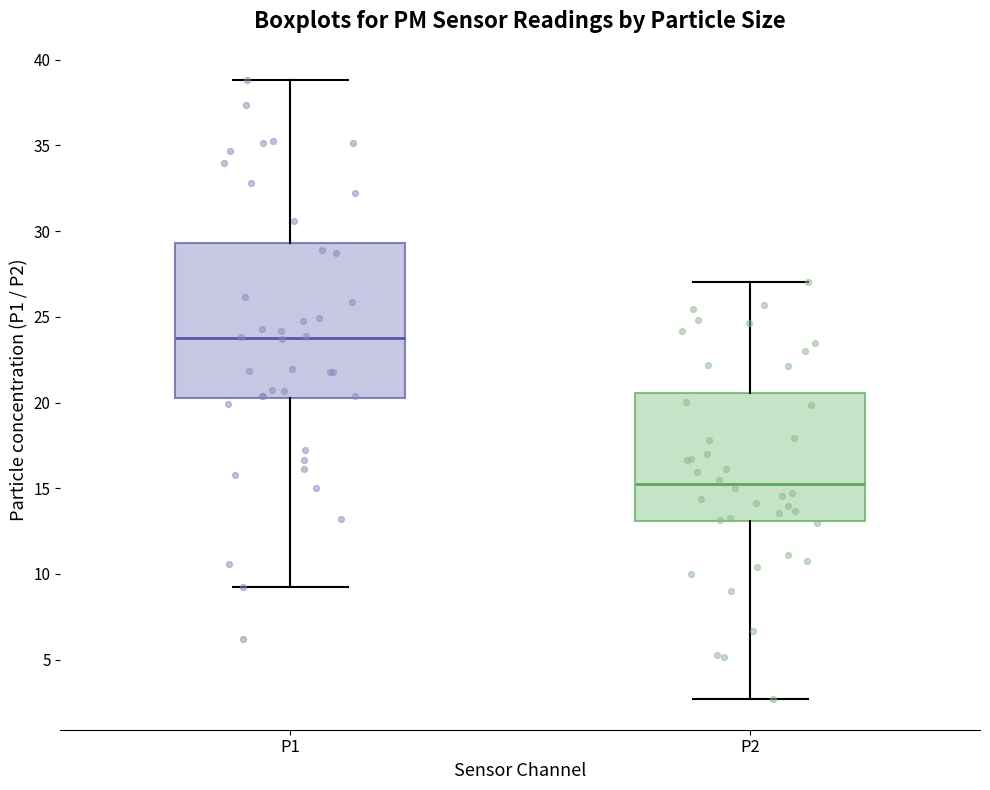

Which box has the highest median line?

P1